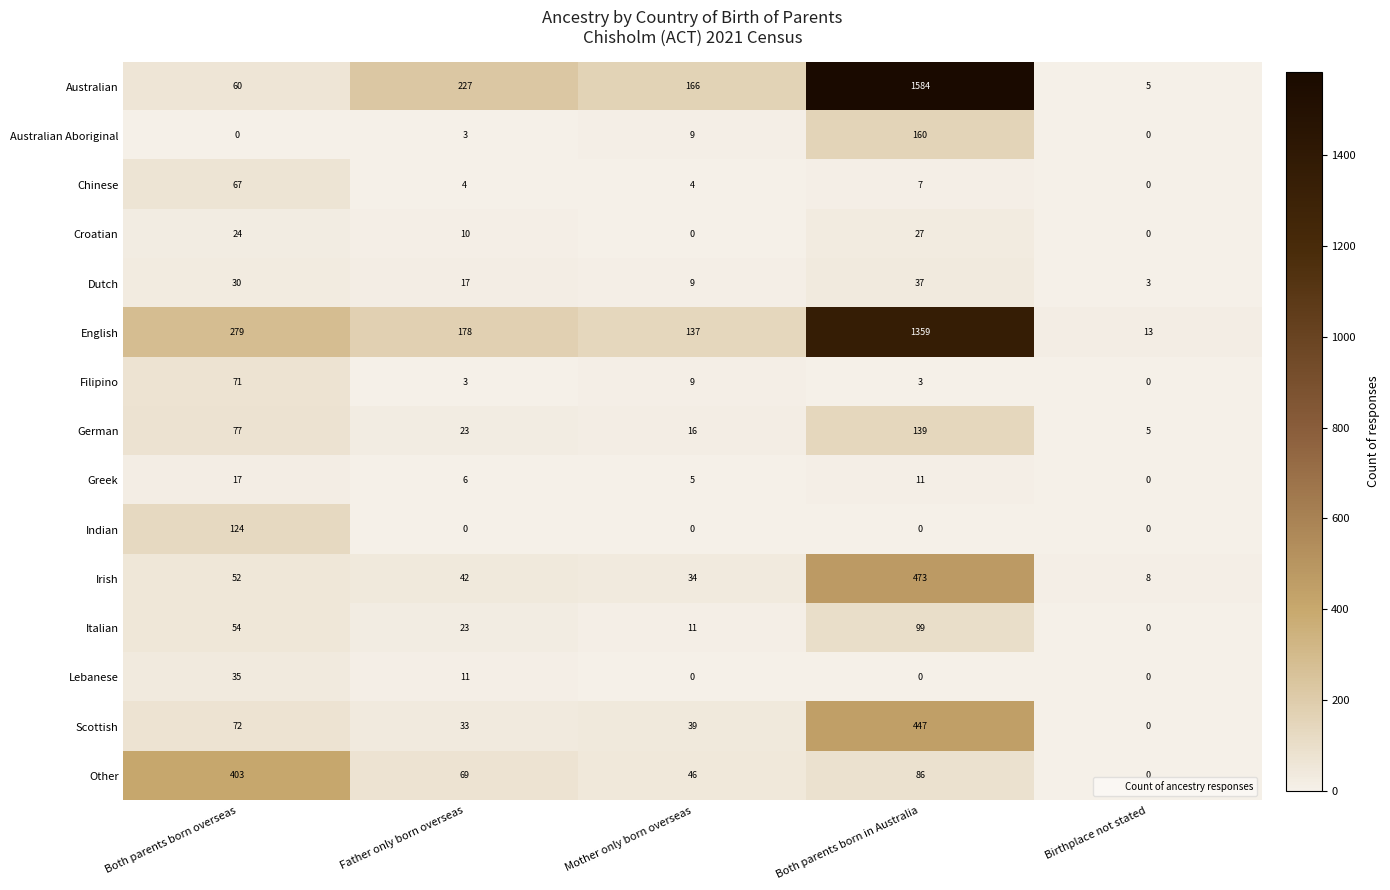

What is the difference between the maximum and minimum values in the Australian series?

1579